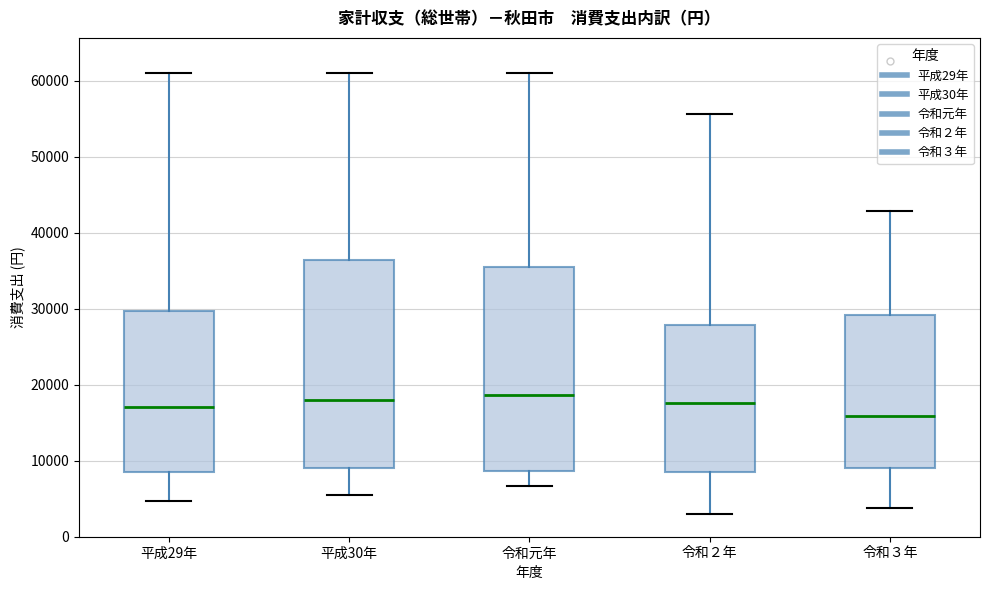

Where does the upper whisker of the box for 平成29年 end on the y-axis? The values are not printed on the chart, so give them approximately, as read against the axis.

61000